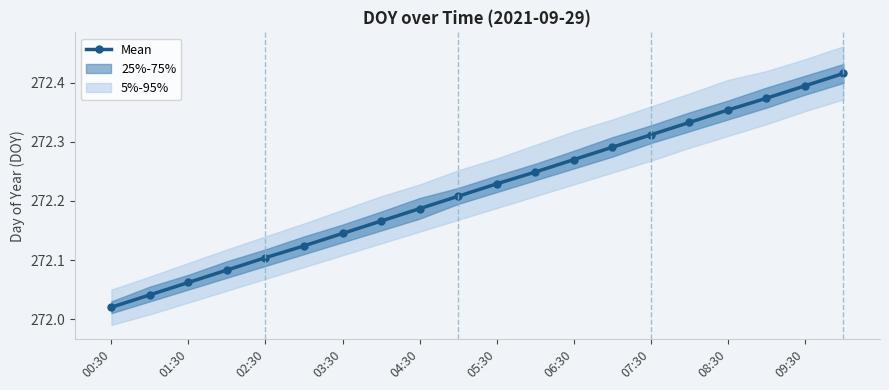

What is the average value?

272.2